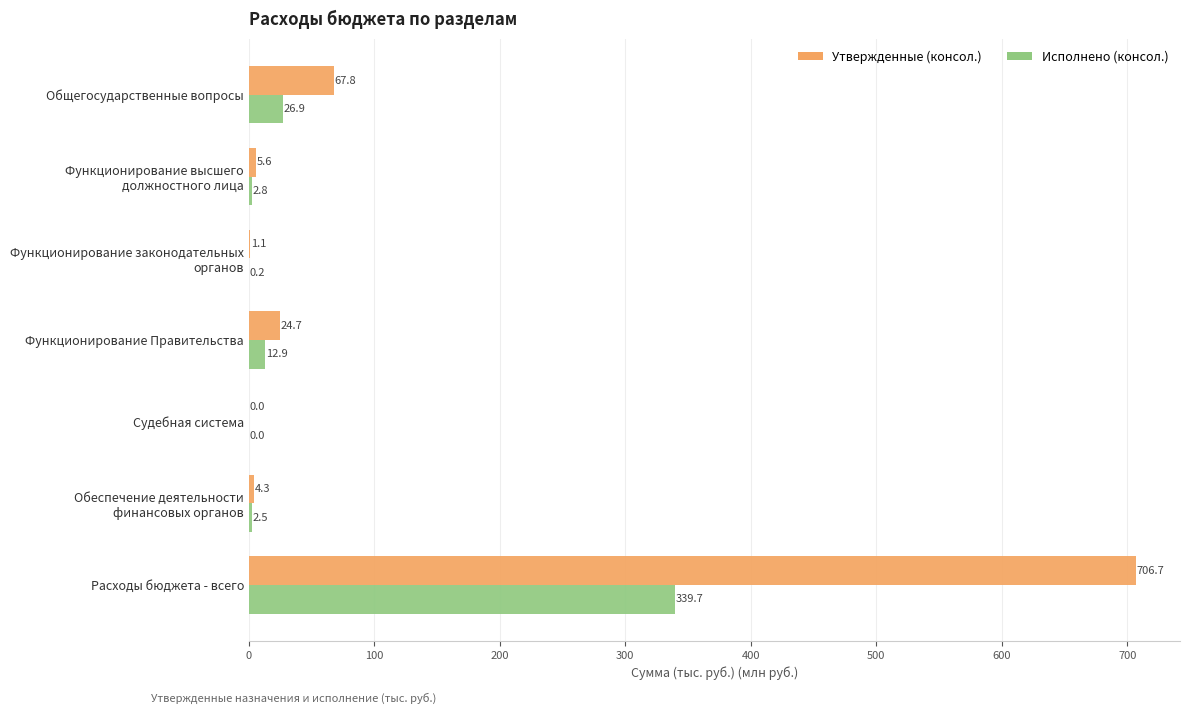

At which category is the sum across all series the highest?

Расходы бюджета - всего